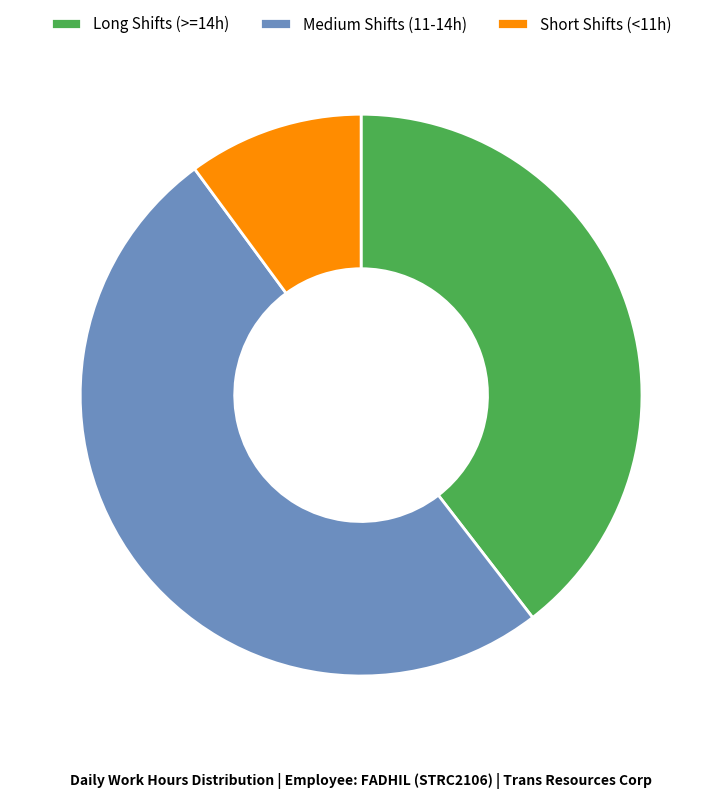

Which slice represents more than half of the pie?

Medium Shifts (11-14h)